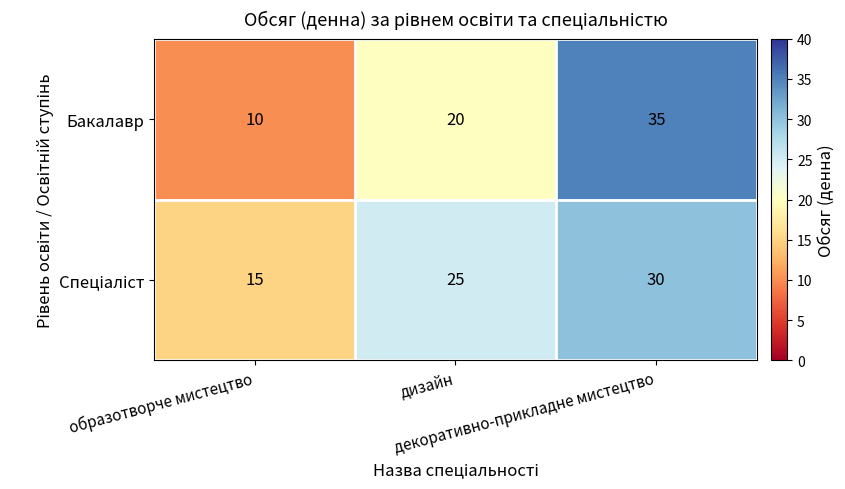

How many Бакалавр values are between 10 and 35?

3